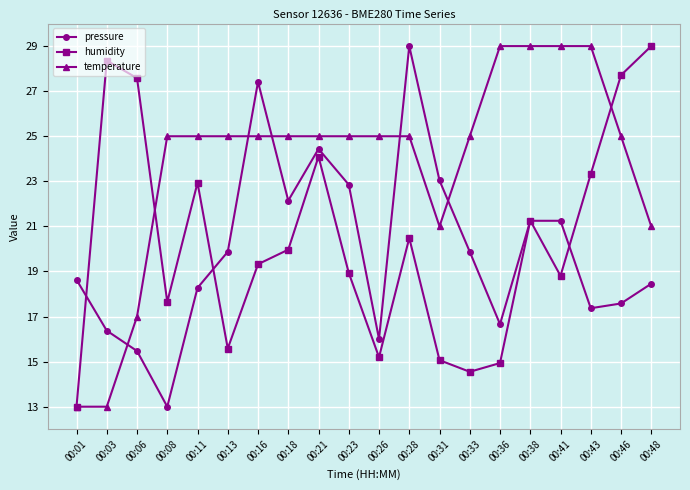

What is the sum of all temperature values?

476.0